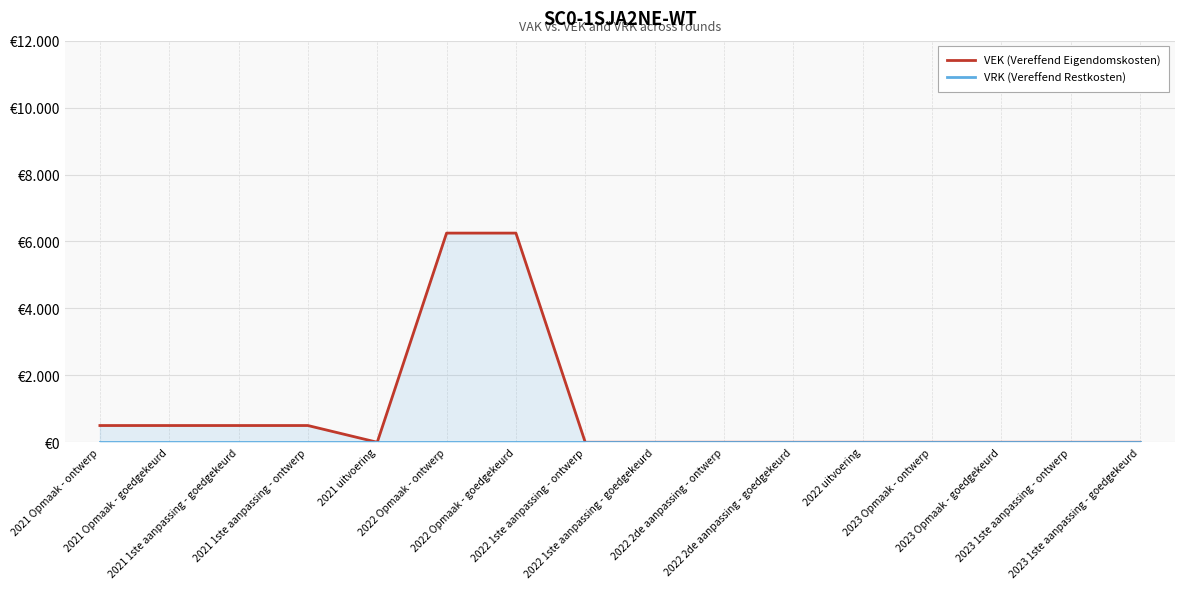

True or false: VEK (Vereffend Eigendomskosten) and VRK (Vereffend Restkosten) cross at least once.

False